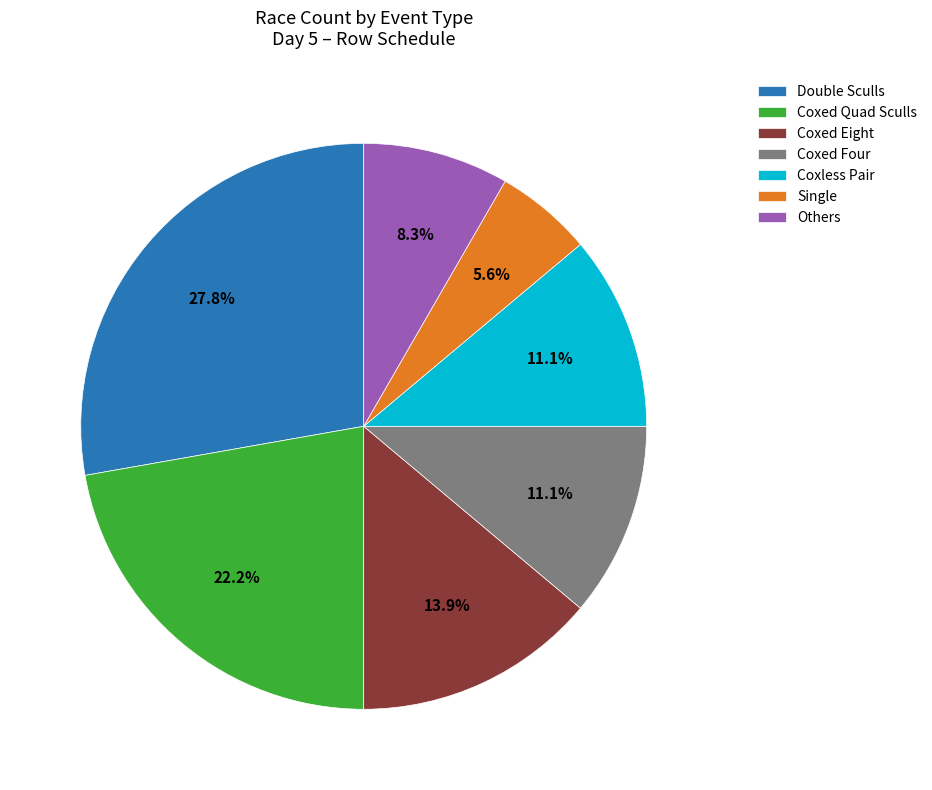

What is the ratio of the value at Coxless Pair to the value at Double Sculls?

0.4